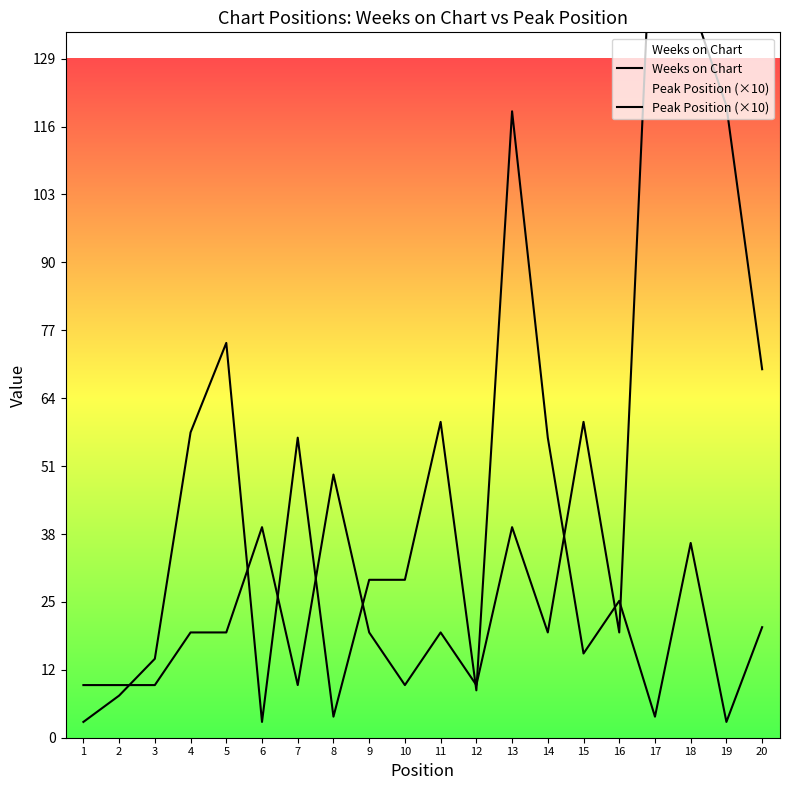

How many lines are shown in the chart?

2